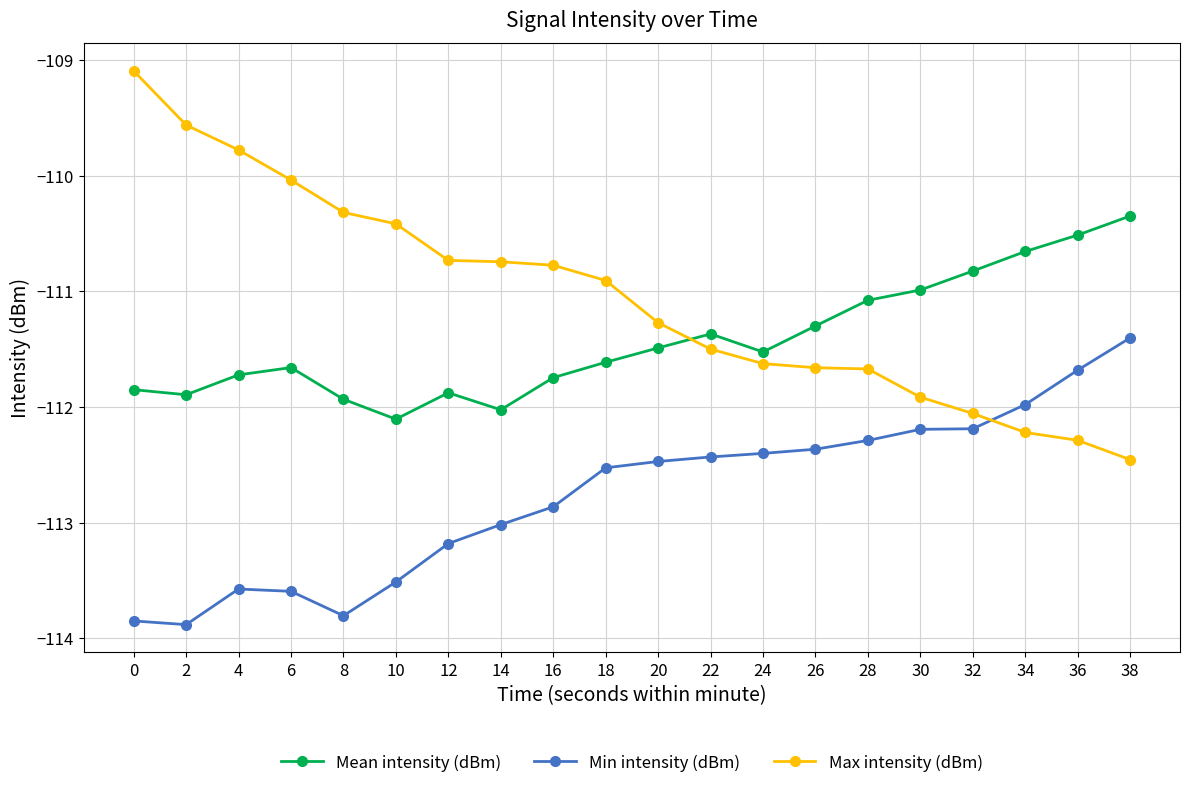

Which series has the largest range (max minus min)?

Max intensity (dBm)